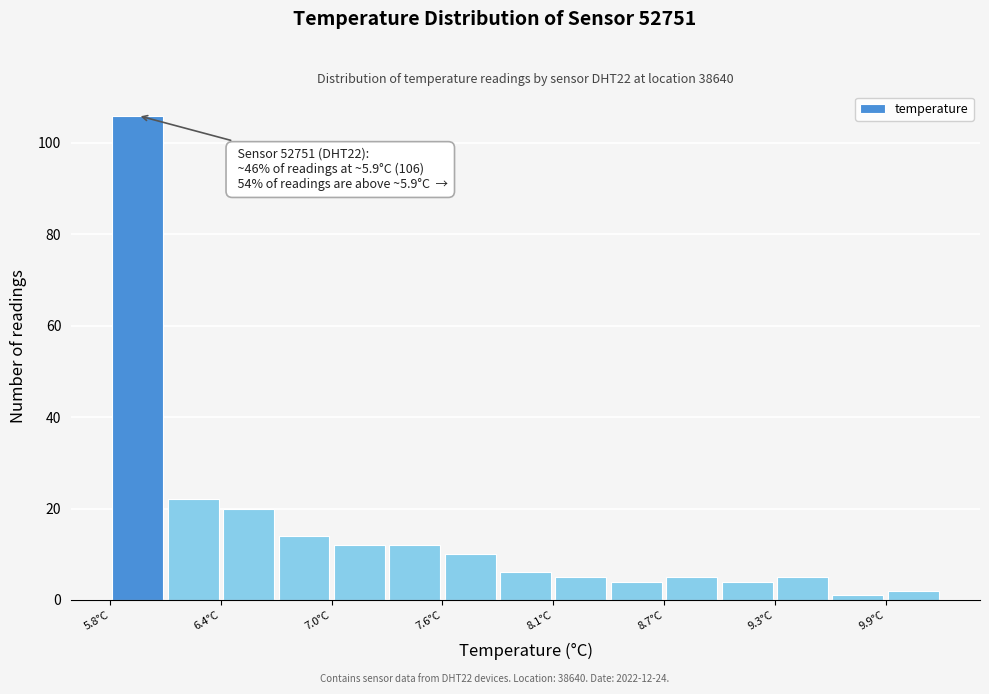

Read against the x-axis, roughly where is the centre of the tallest bar?

5.9